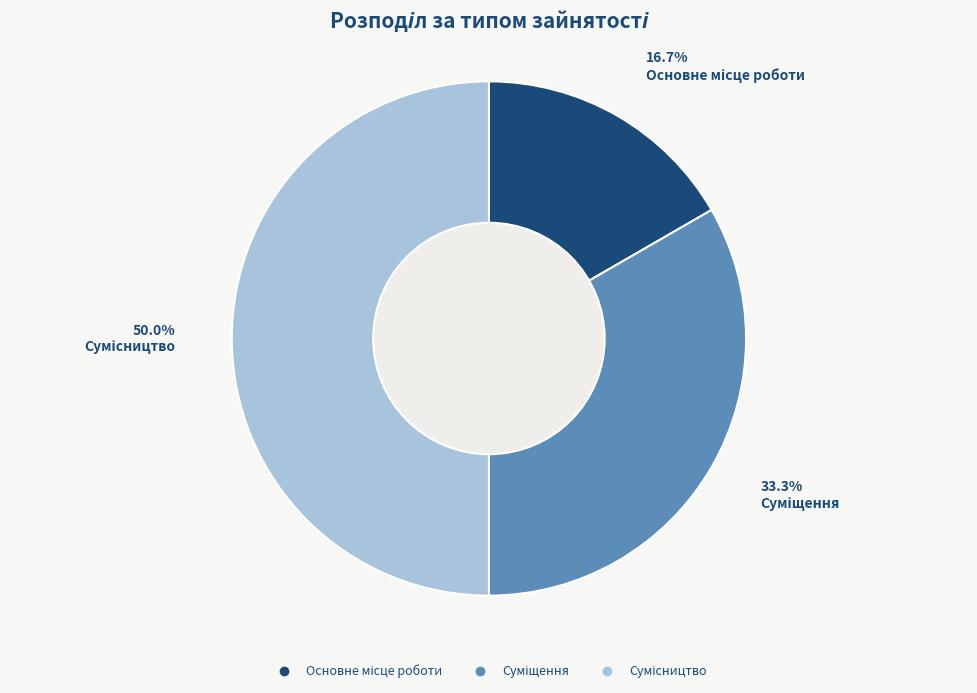

What percentage is the Сумісництво slice, to the nearest percent?

50%